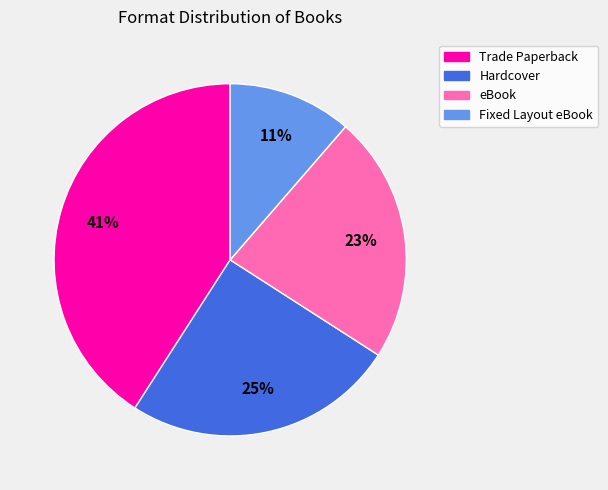

Is it true that Hardcover is 25% of the pie?

True